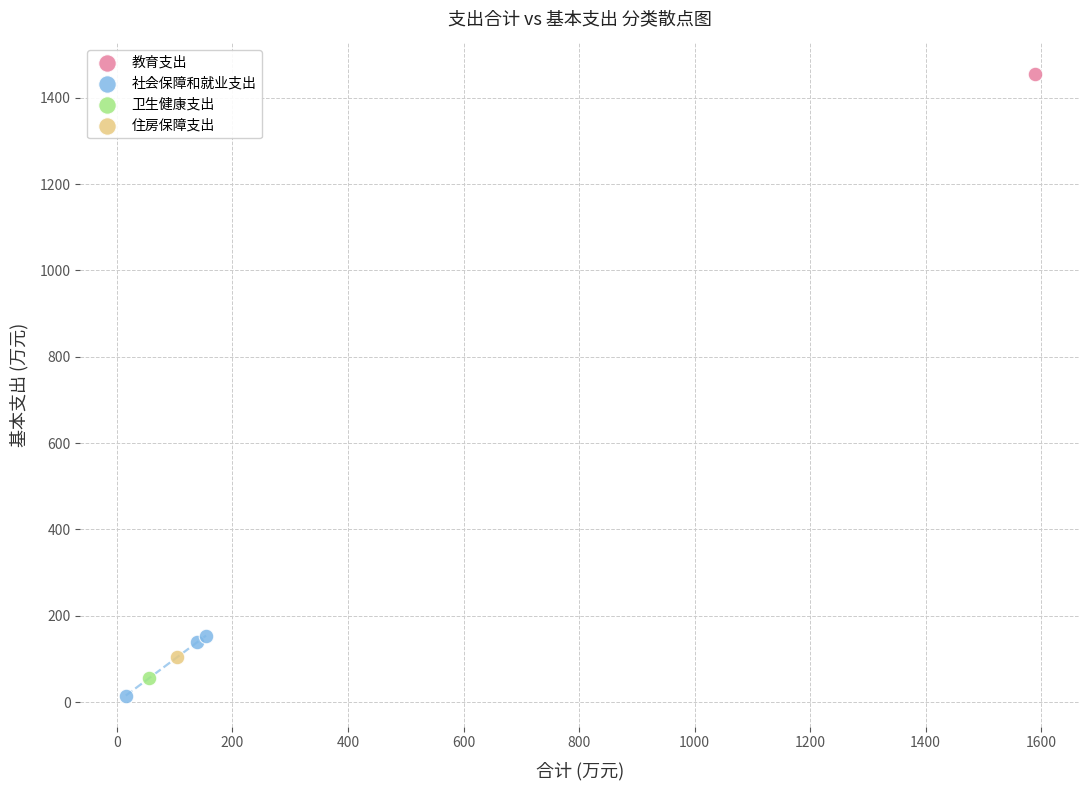

What are all the series names shown in the legend?

教育支出, 社会保障和就业支出, 卫生健康支出, 住房保障支出